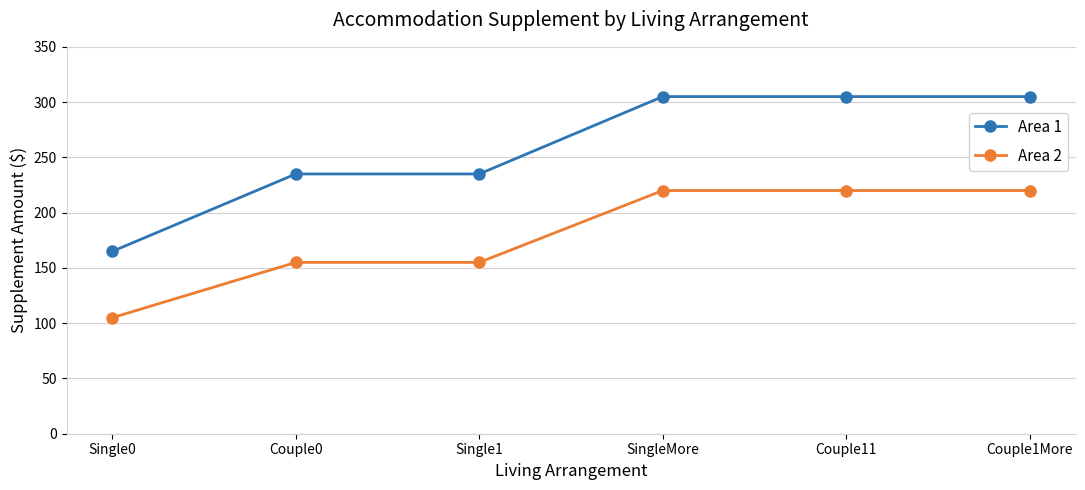

Which series has the largest range (max minus min)?

Area 1